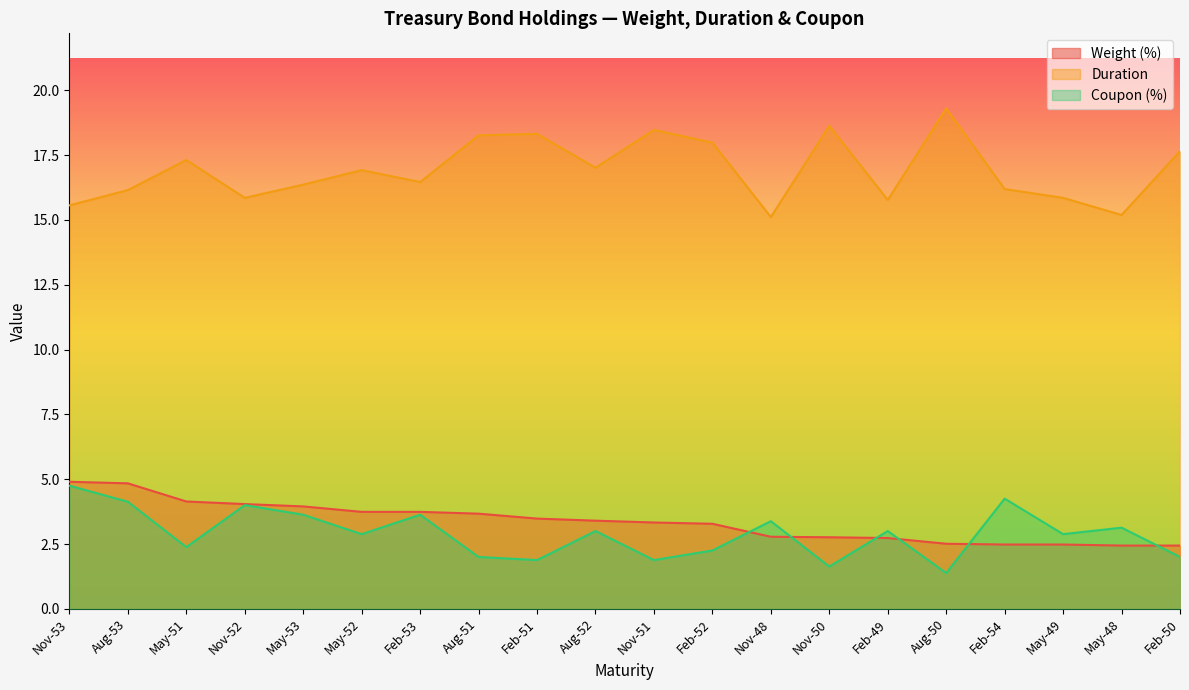

What is the difference between the second highest and second lowest values in the Weight (%) series?

2.4